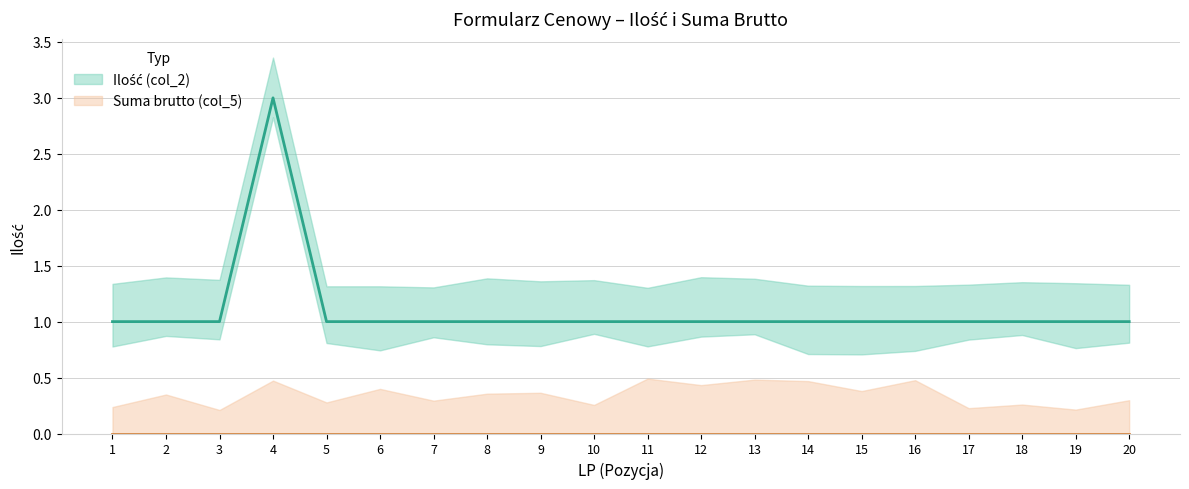

What is the value of the 15th point from the left?

1